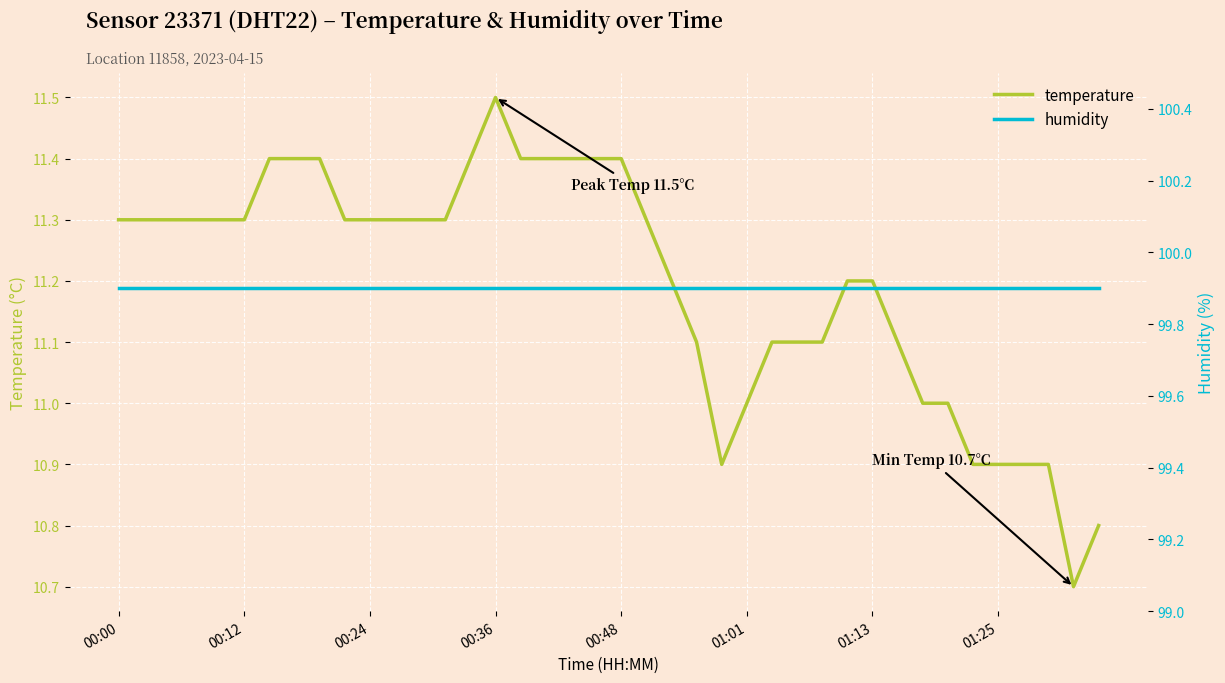

The value of humidity at 18 is 65.6. True or false?

False